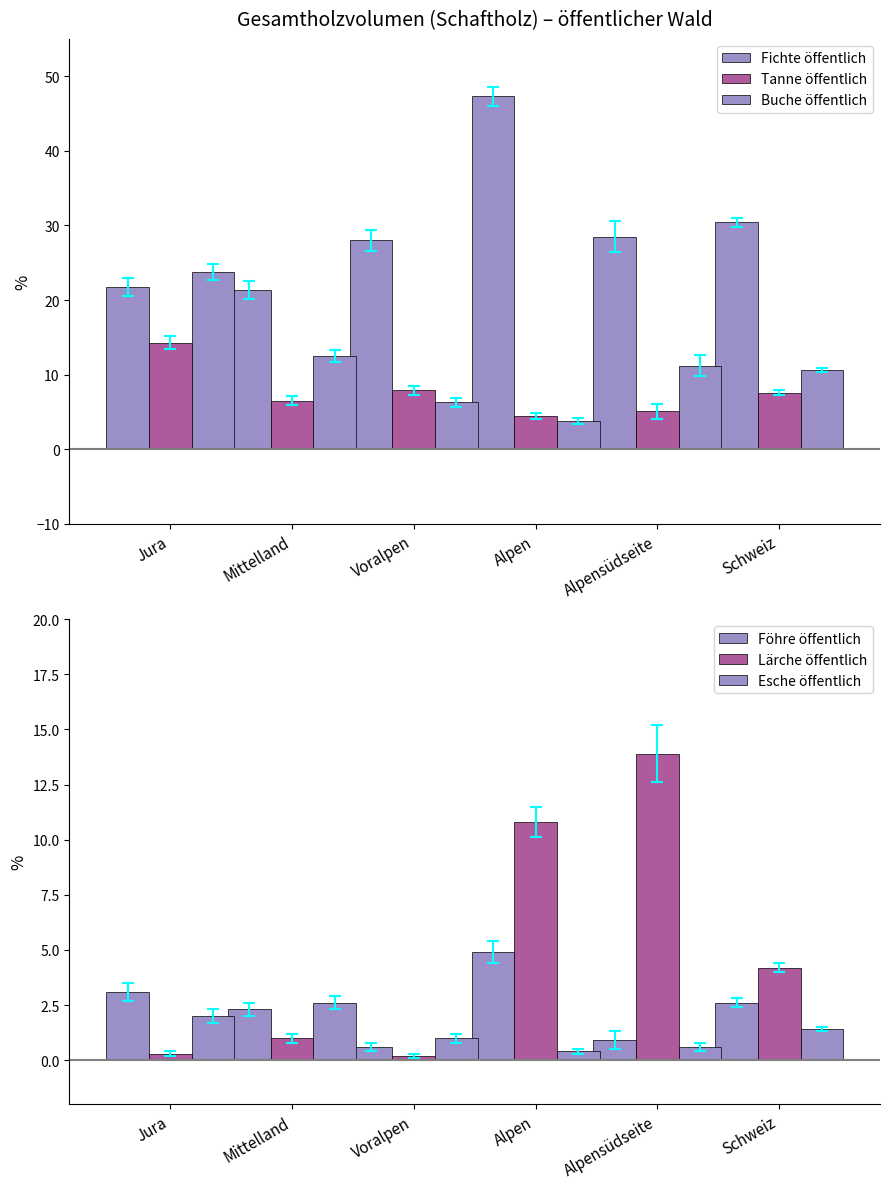

What is the maximum value shown in the chart?

47.3